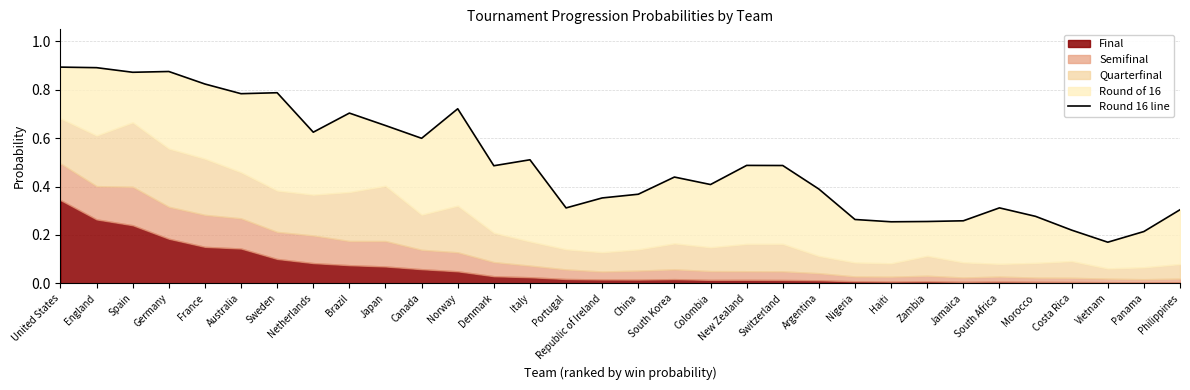

Does the chart display data point markers on the line(s)?

No